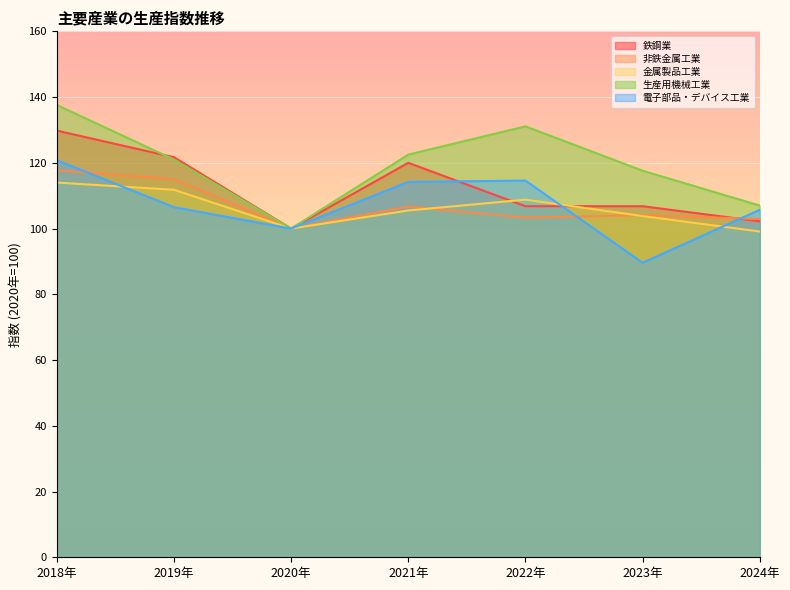

True or false: 金属製品工業 has a value of 143.9 at 2020年.

False